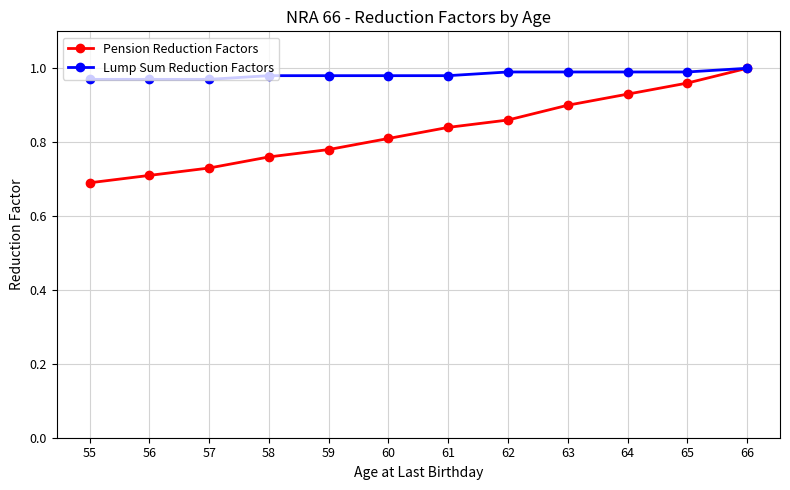

At which category is the sum across all series the highest?

66